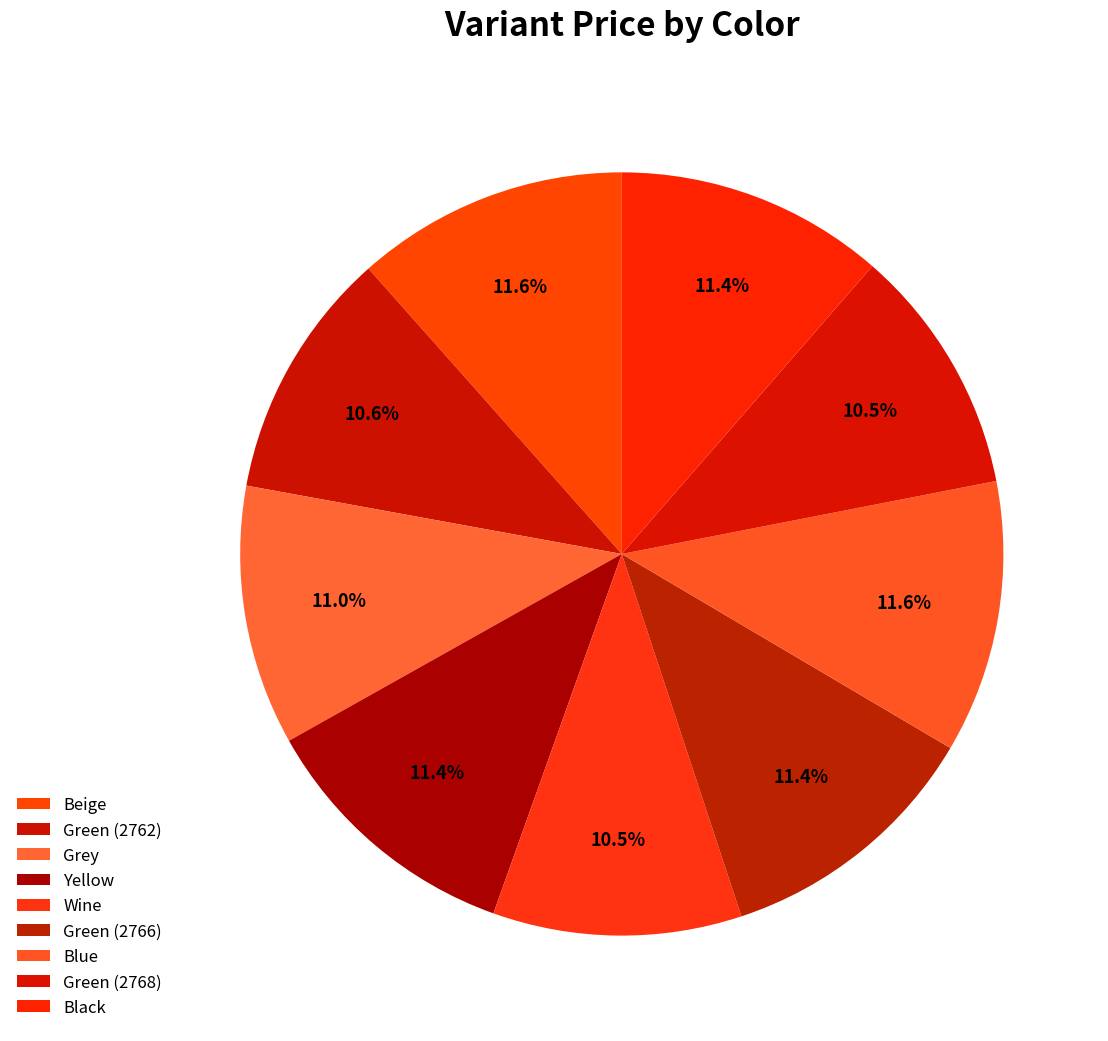

Count the number of slices in the pie.

9